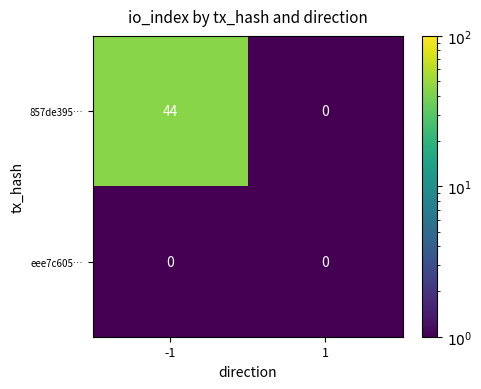

List the series in order of their overall mean, highest first.

857de395…, eee7c605…